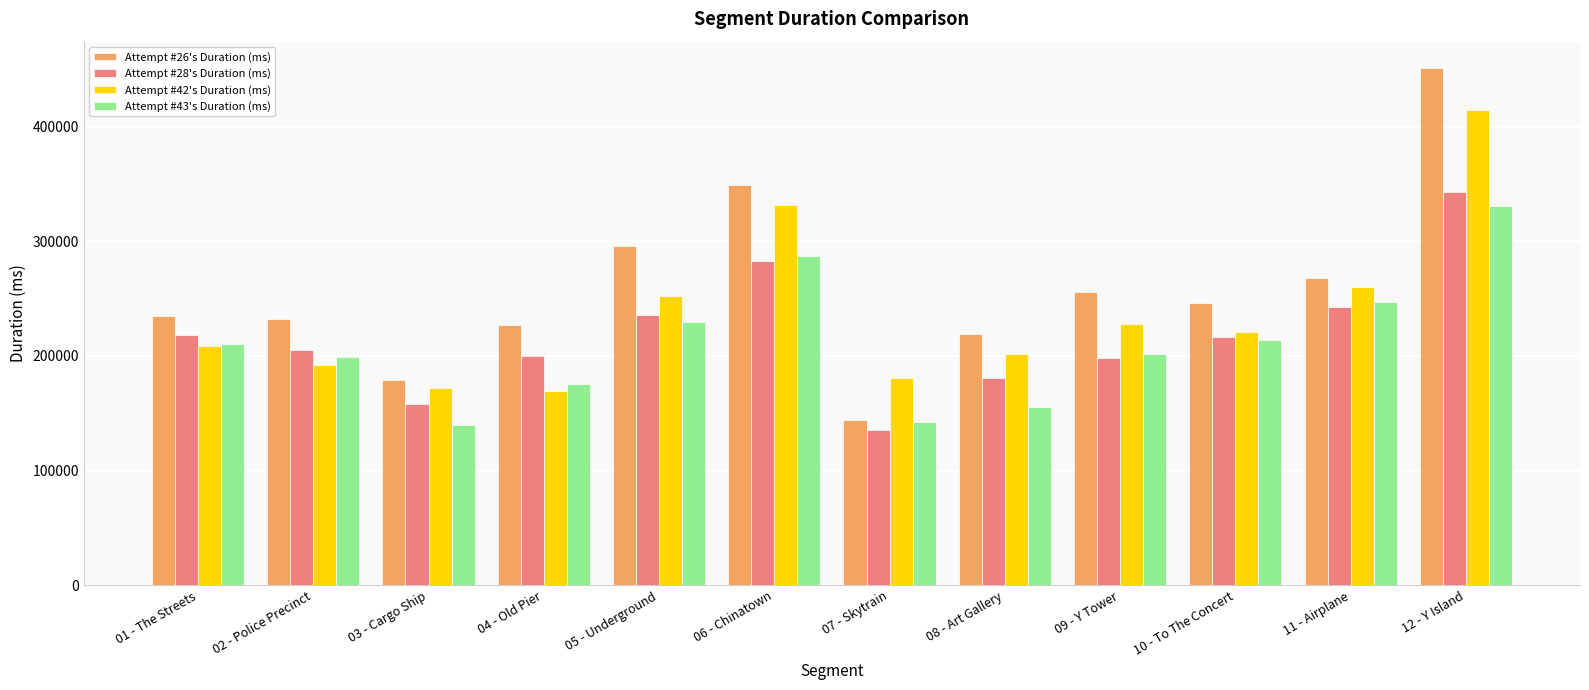

At which category is the sum across all series the highest?

12 - Y Island